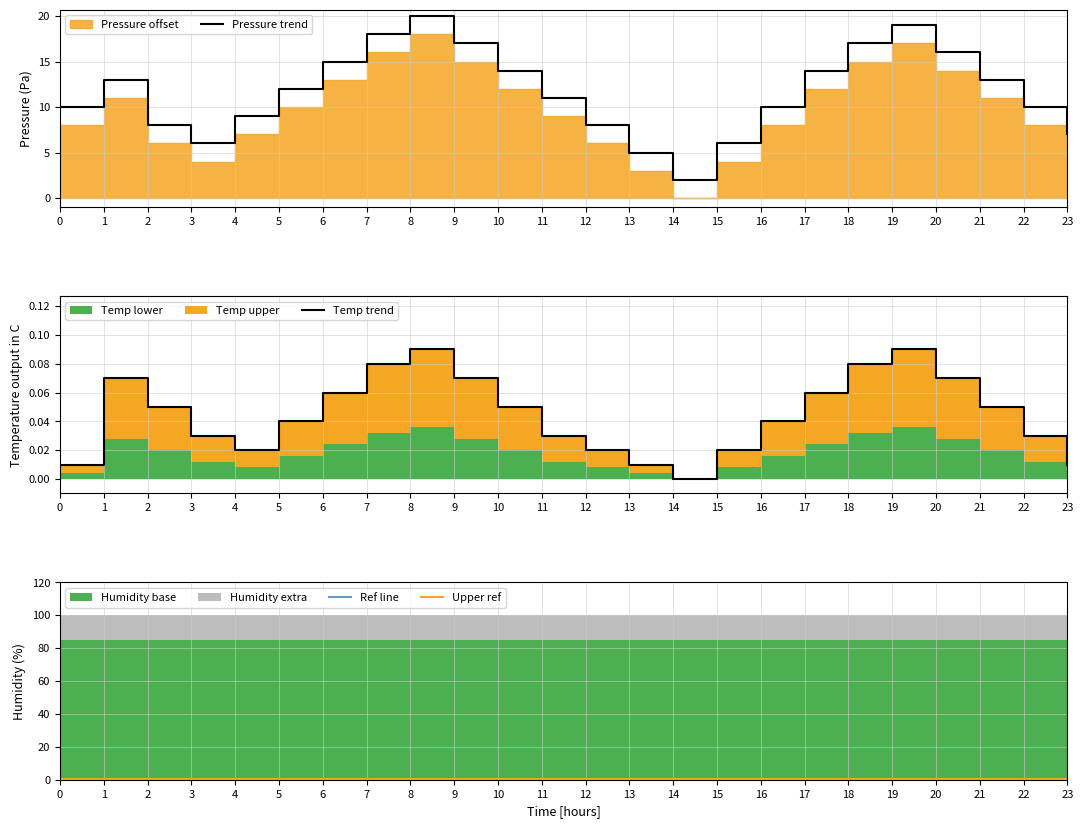

What is the difference between the maximum and minimum values in the Pressure trend series?

18